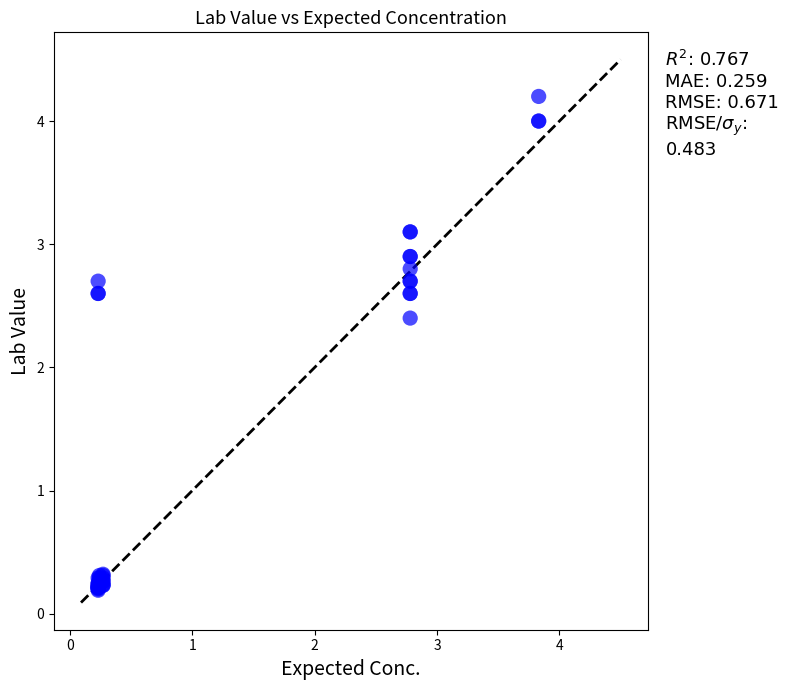

What Y value in the scatter plot is closest to 2?

2.4